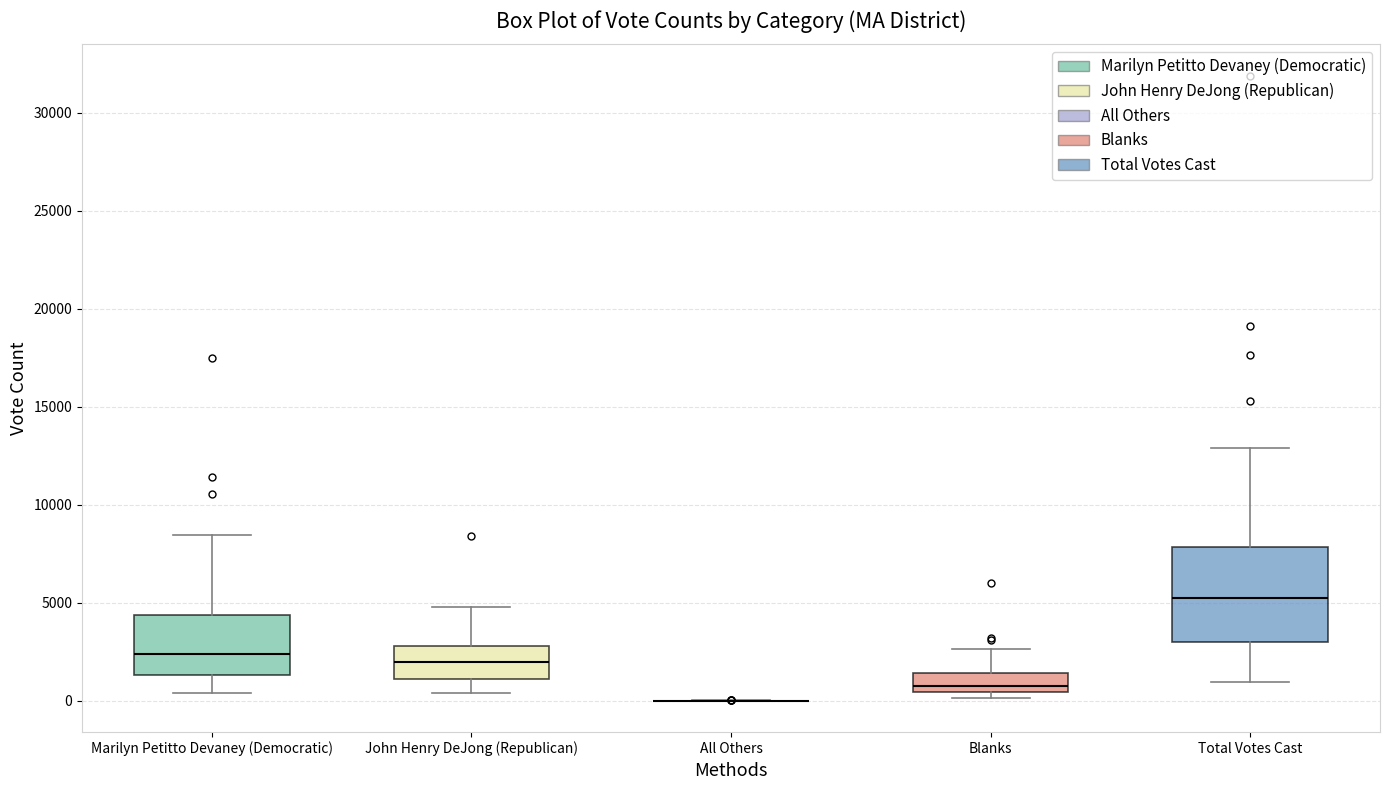

Where is the upper edge of the box for Blanks on the y-axis? The values are not printed on the chart, so give them approximately, as read against the axis.

1500